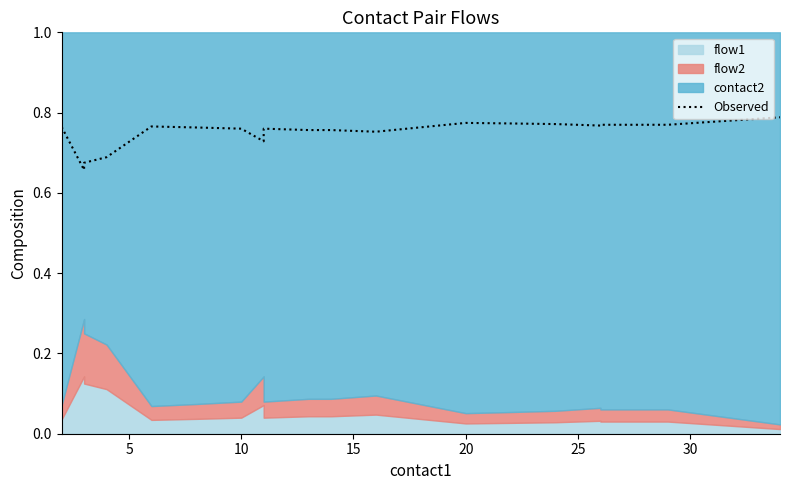

What is the minimum value shown in the chart?

0.7